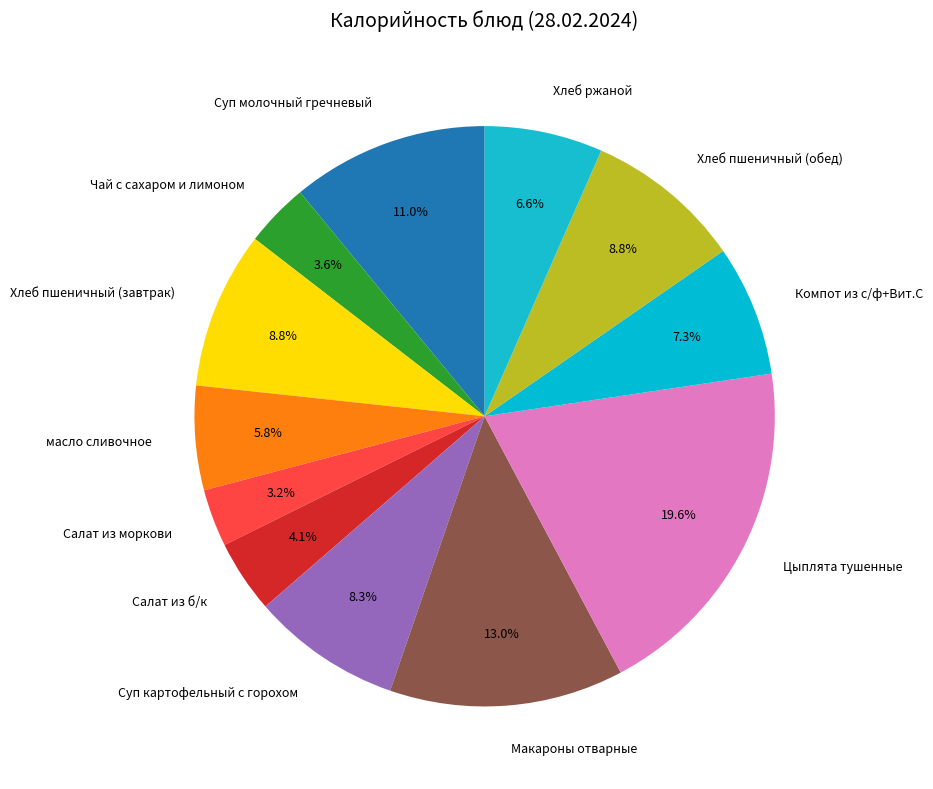

What is the ratio of the value at Цыплята тушенные to the value at Хлеб пшеничный (завтрак)?

2.2